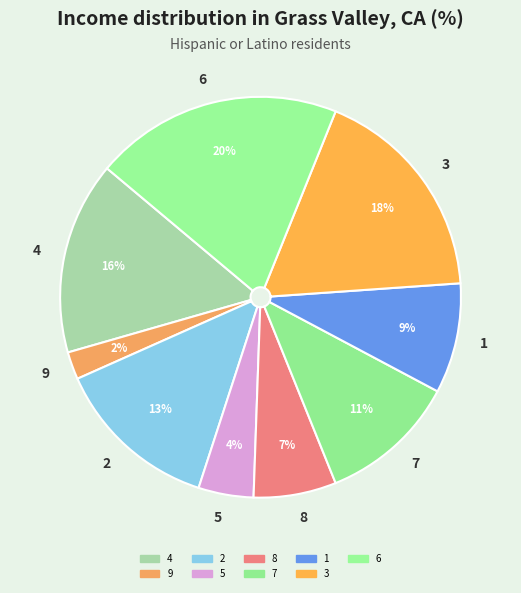

Is it true that 2 is 13% of the pie?

True